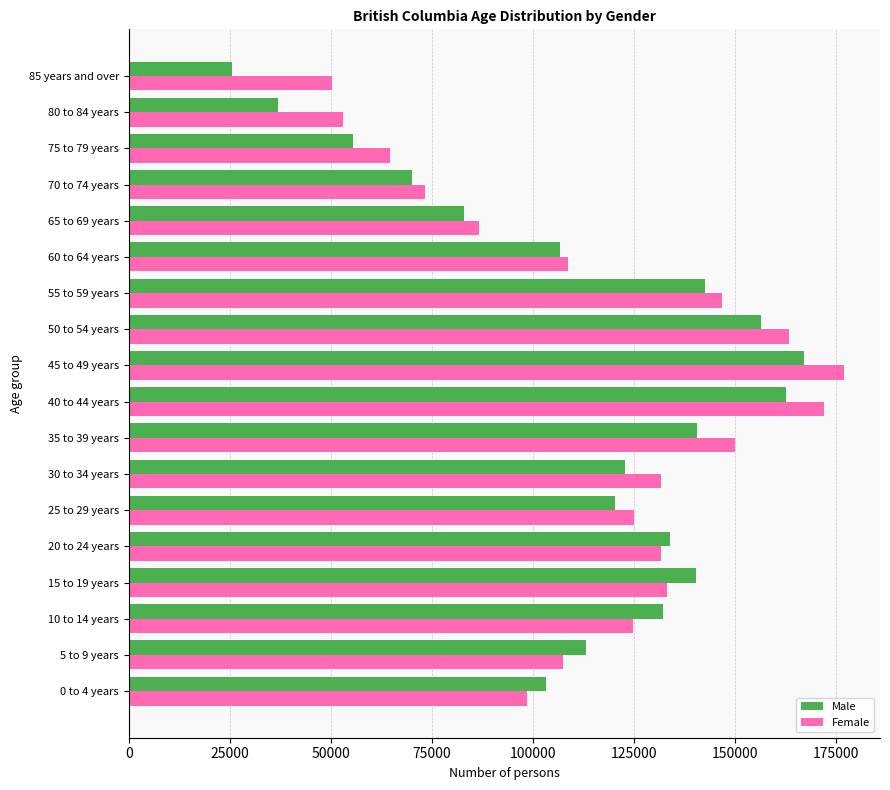

Rank the series by their maximum value, from lowest to highest.

Male, Female